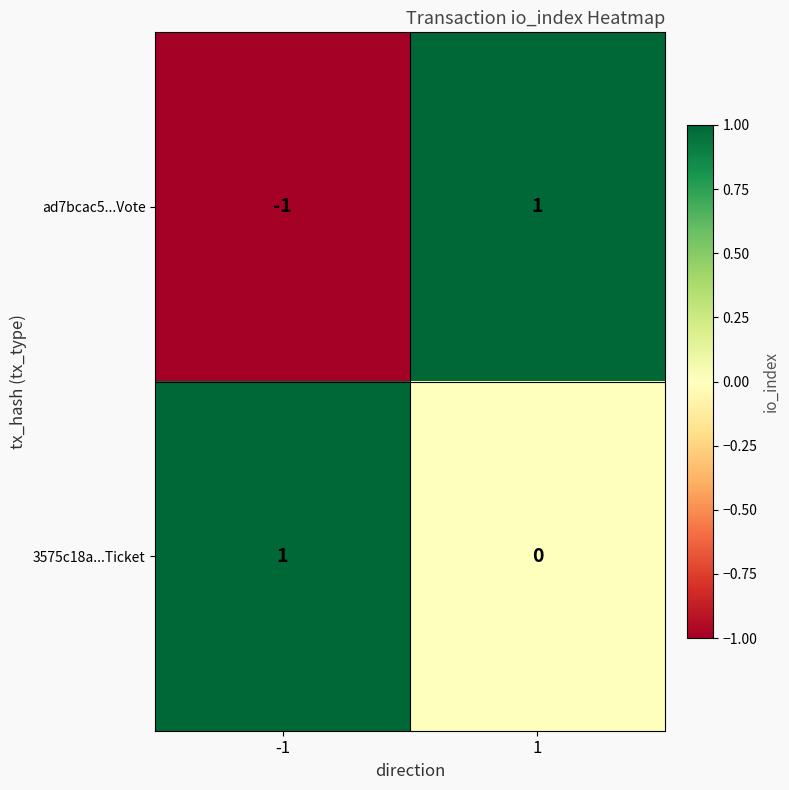

Reading left to right, list all the values displayed in this chart.

ad7bcac5...Vote: -1	1
3575c18a...Ticket: 1	0